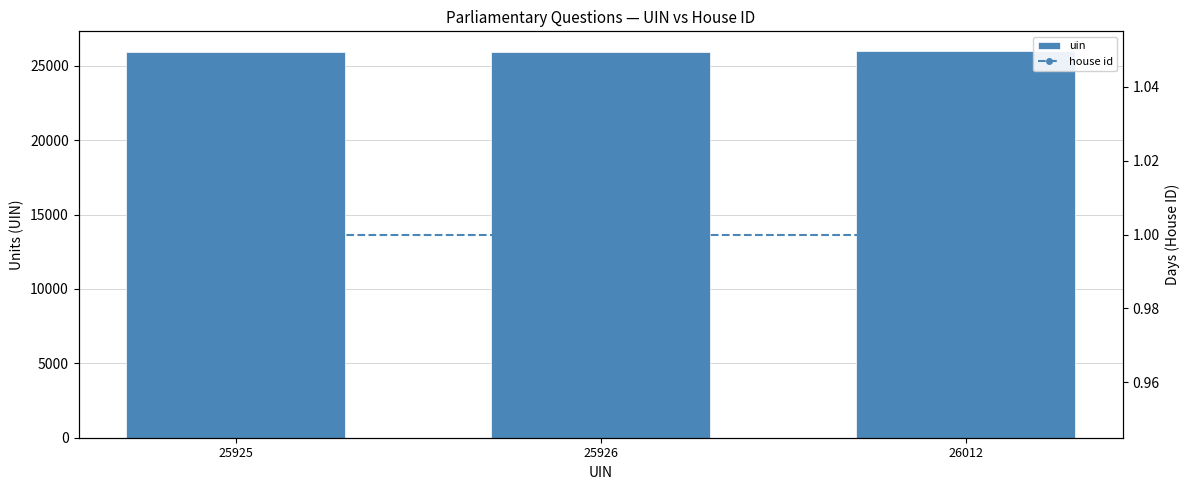

What is the difference between the highest and lowest values at 25926?

25925